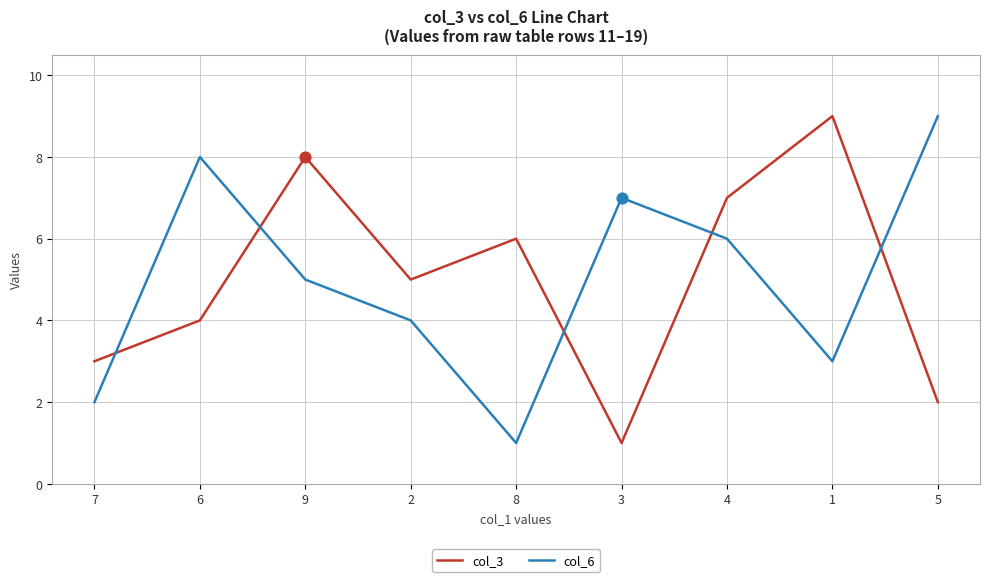

What is the total value across all series at 6?

12